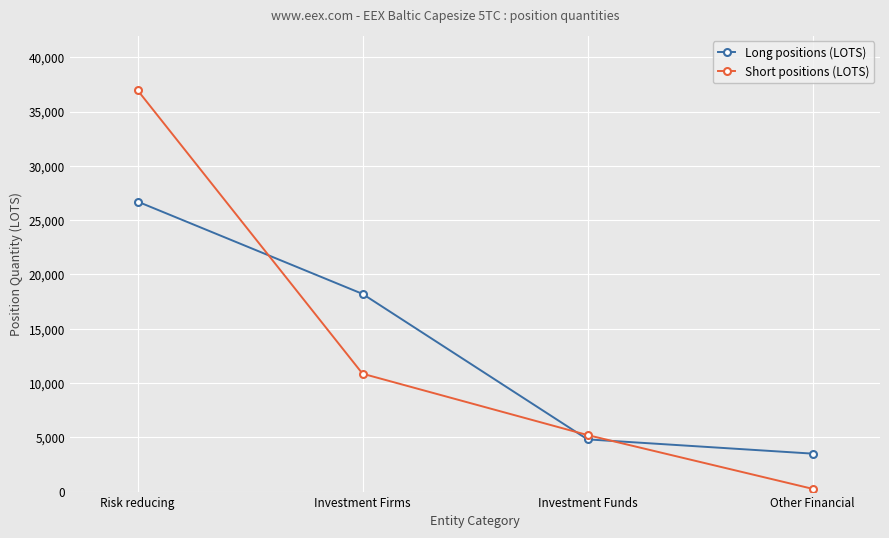

The value of Long positions (LOTS) at Risk reducing is 39262.1. True or false?

False